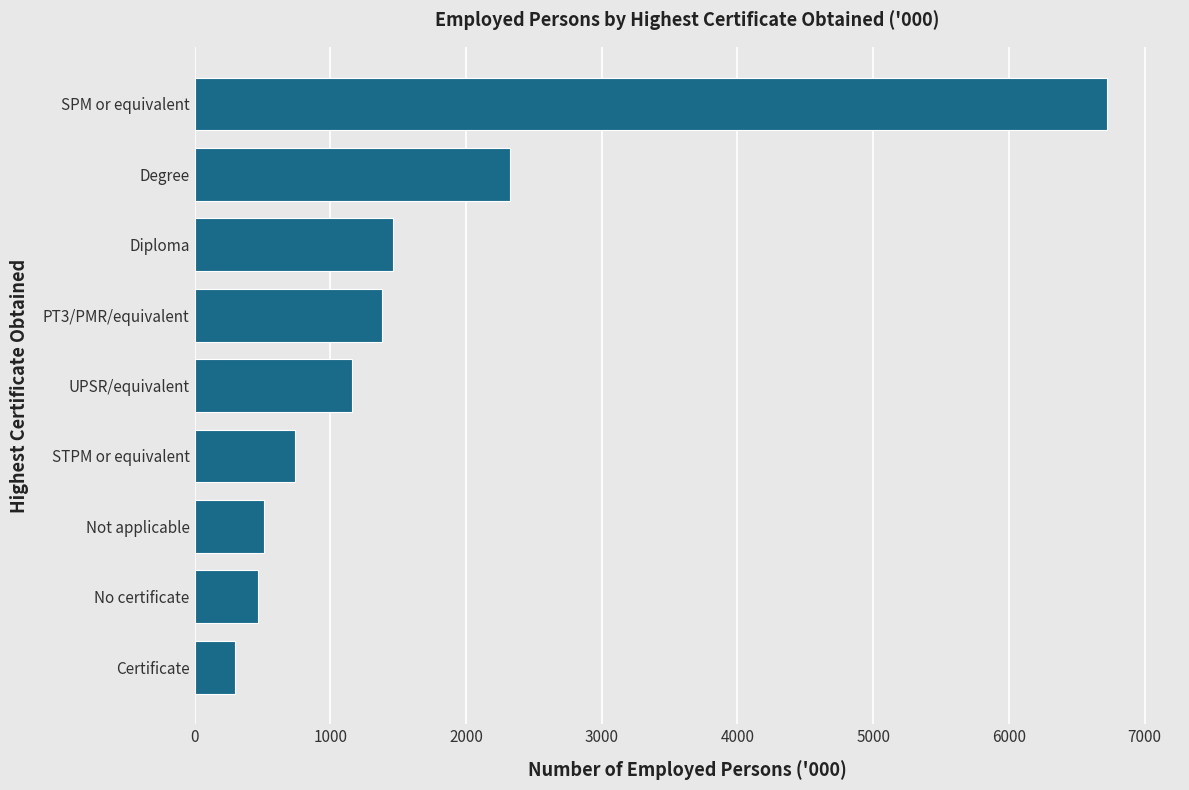

What is the difference between the values at UPSR/equivalent and Degree?

1163.9